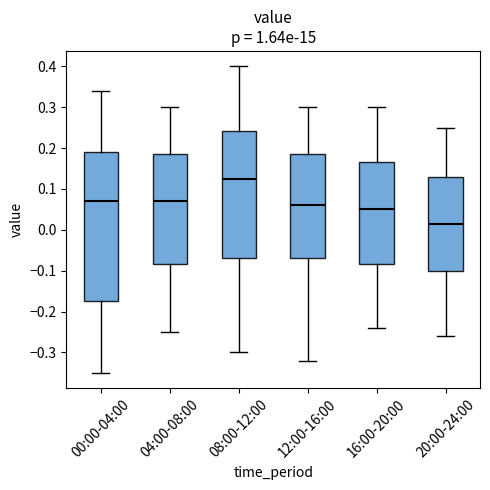

Comparing the boxes themselves (not the whiskers), which one is the tallest?

00:00-04:00